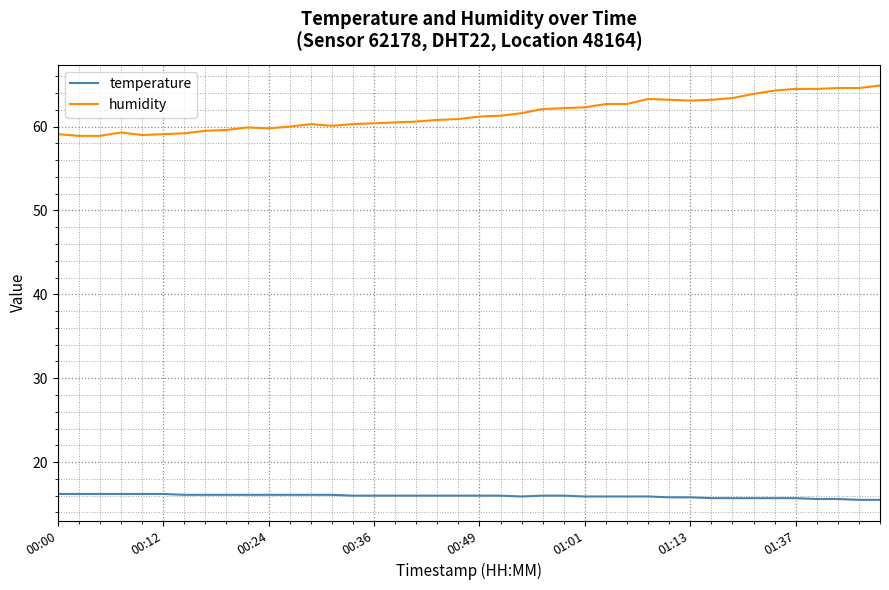

What is the minimum value for temperature?

15.5